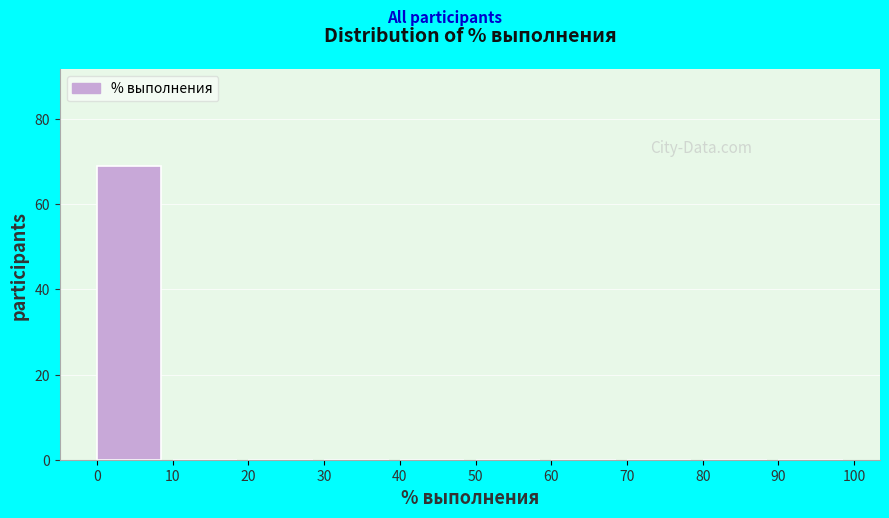

Reading left to right, transcribe this chart: for each bar, give the range it covers on the x-axis and its height. The values are not printed on the chart, so give them approximately, as read against the axis.

0 to 10: 70
10 to 20: 0
20 to 30: 0
30 to 40: 0
40 to 50: 0
50 to 60: 0
60 to 70: 0
70 to 80: 0
80 to 90: 0
90 to 100: 0